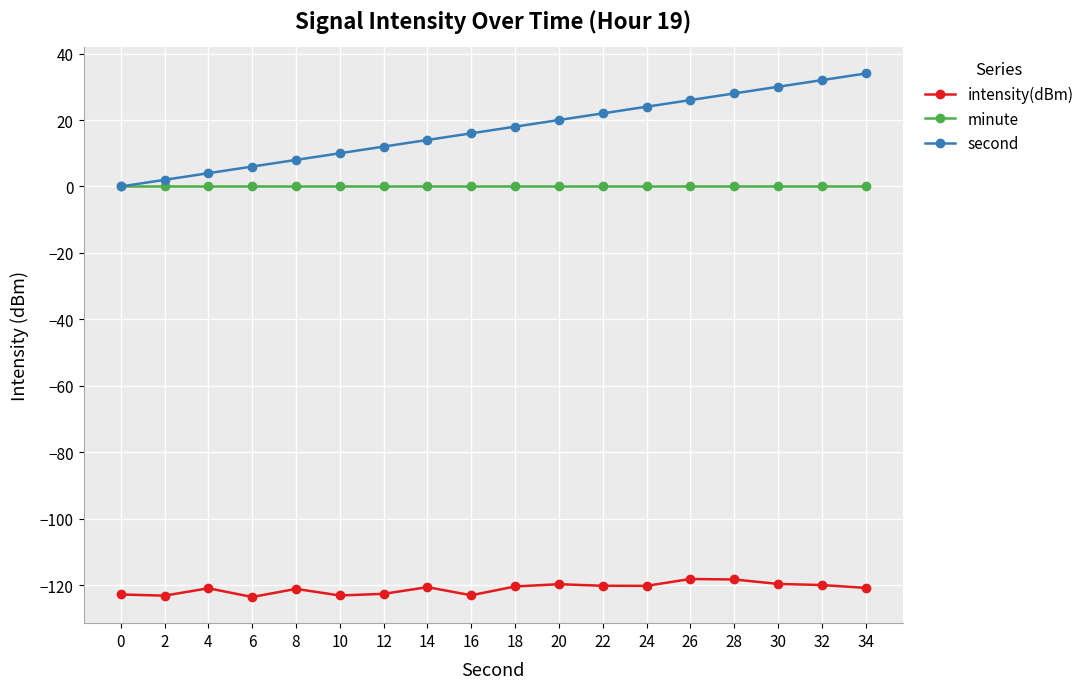

What is the value of the intensity(dBm) point at the 4th from the left?

-123.5